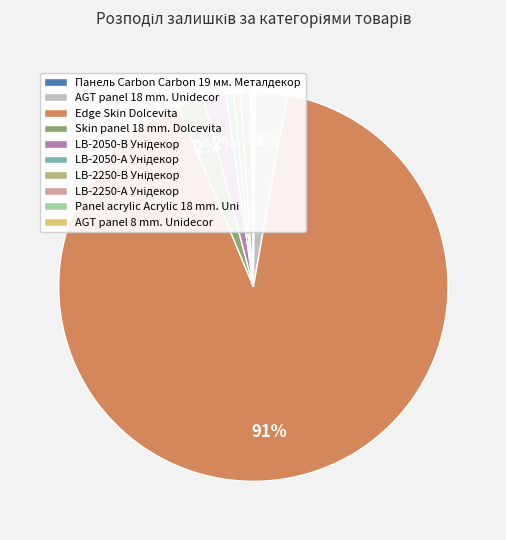

Is there any slice that represents more than half of the pie?

Yes